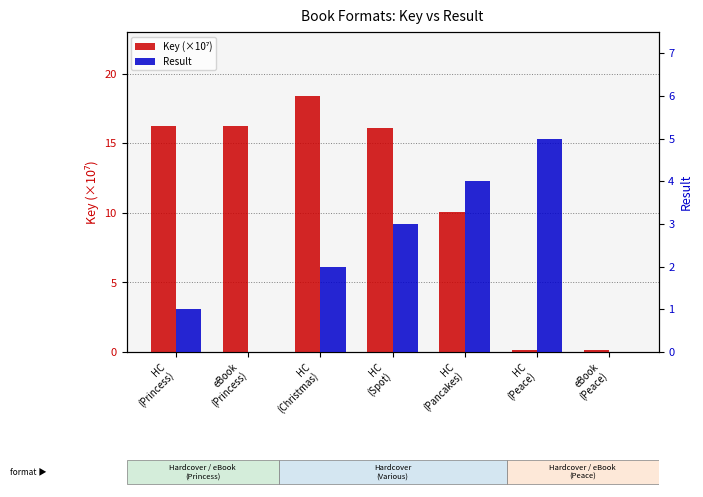

The value of Result at HC
(Princess) is 1.0. True or false?

True